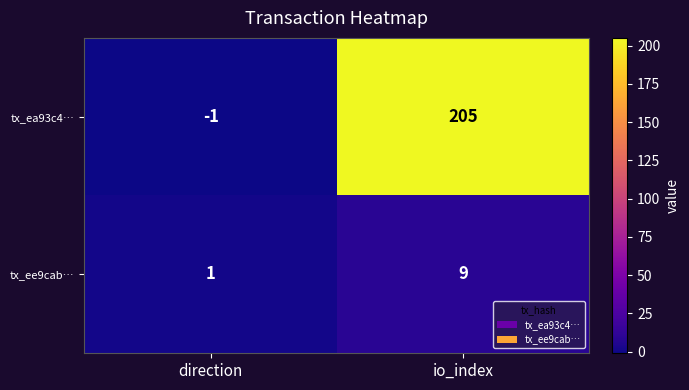

What is the sum of all tx_ee9cab… values?

10